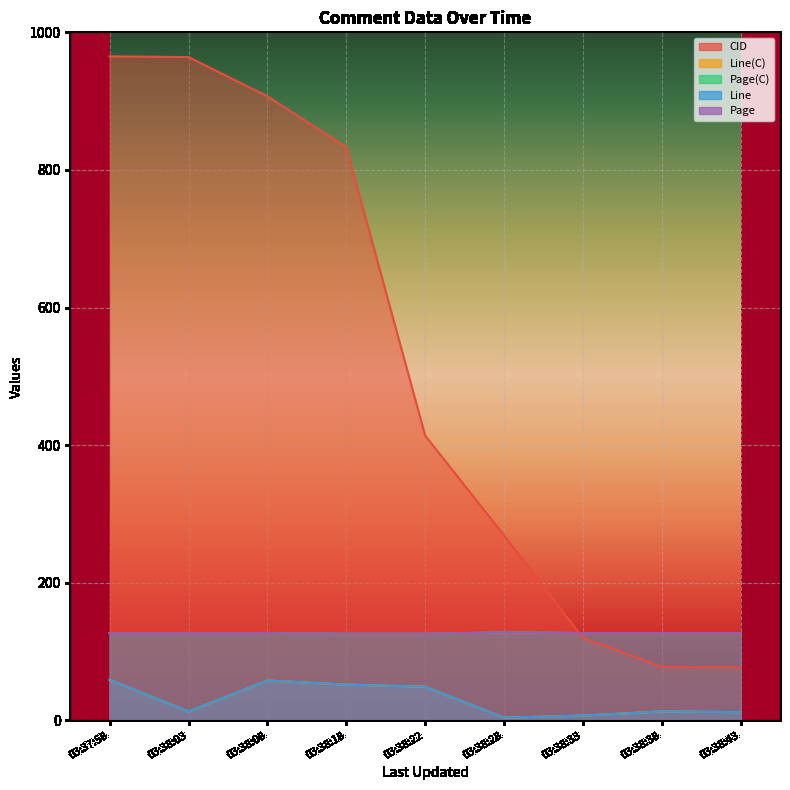

What is the sum of the Page values at 03:37:58 and 03:38:43?

254